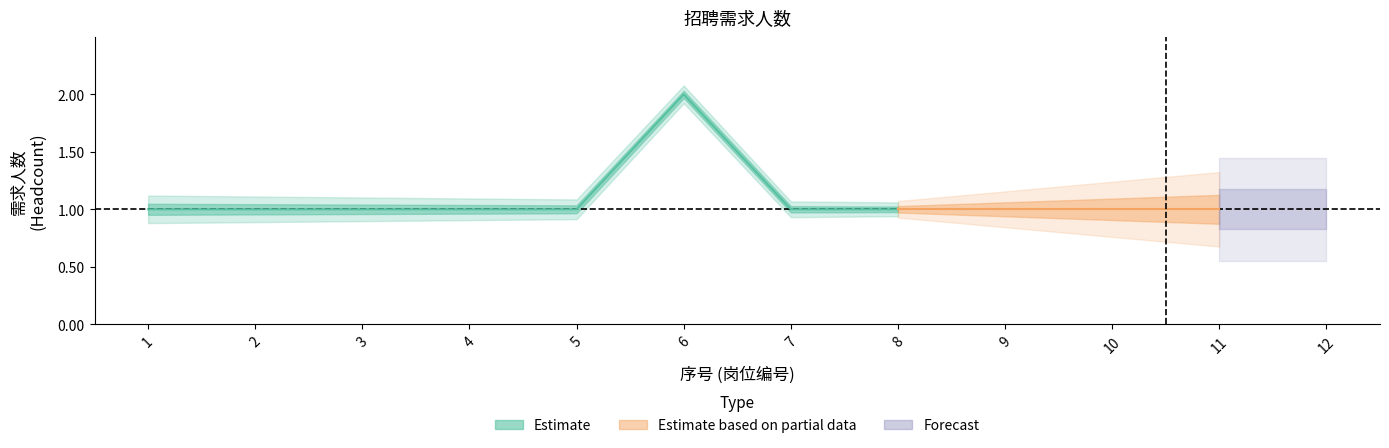

What is the value of the 3rd point from the left?

1